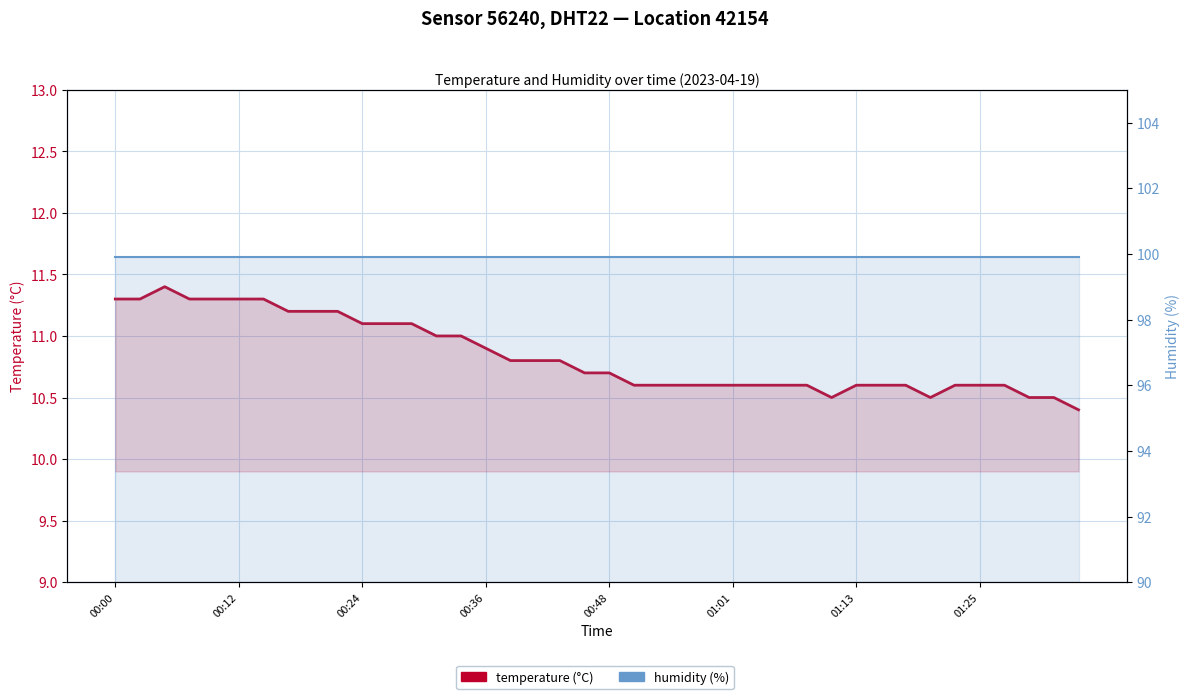

Where is humidity (%) nearest to the value 99?

00:00